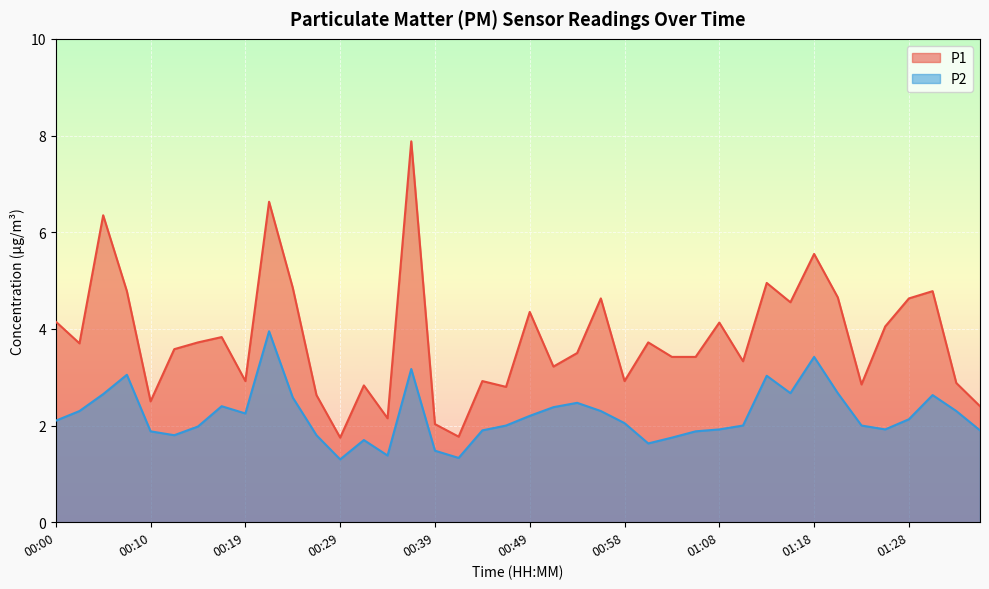

What is the total value across all series at 00:53?

6.0